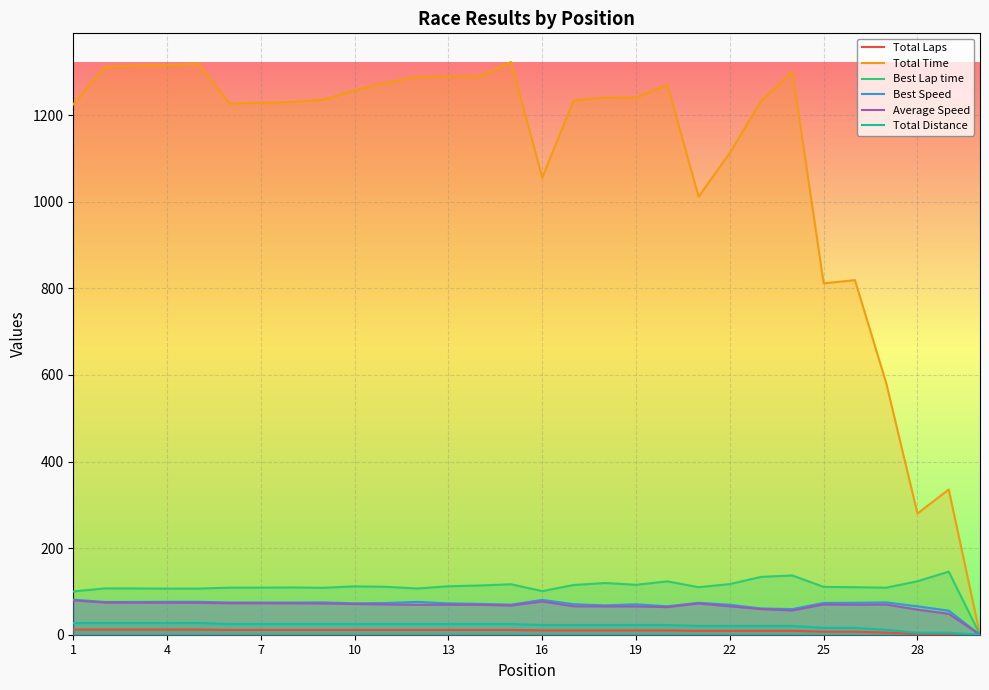

What are all the series names shown in the legend?

Total Laps, Total Time, Best Lap time, Best Speed, Average Speed, Total Distance